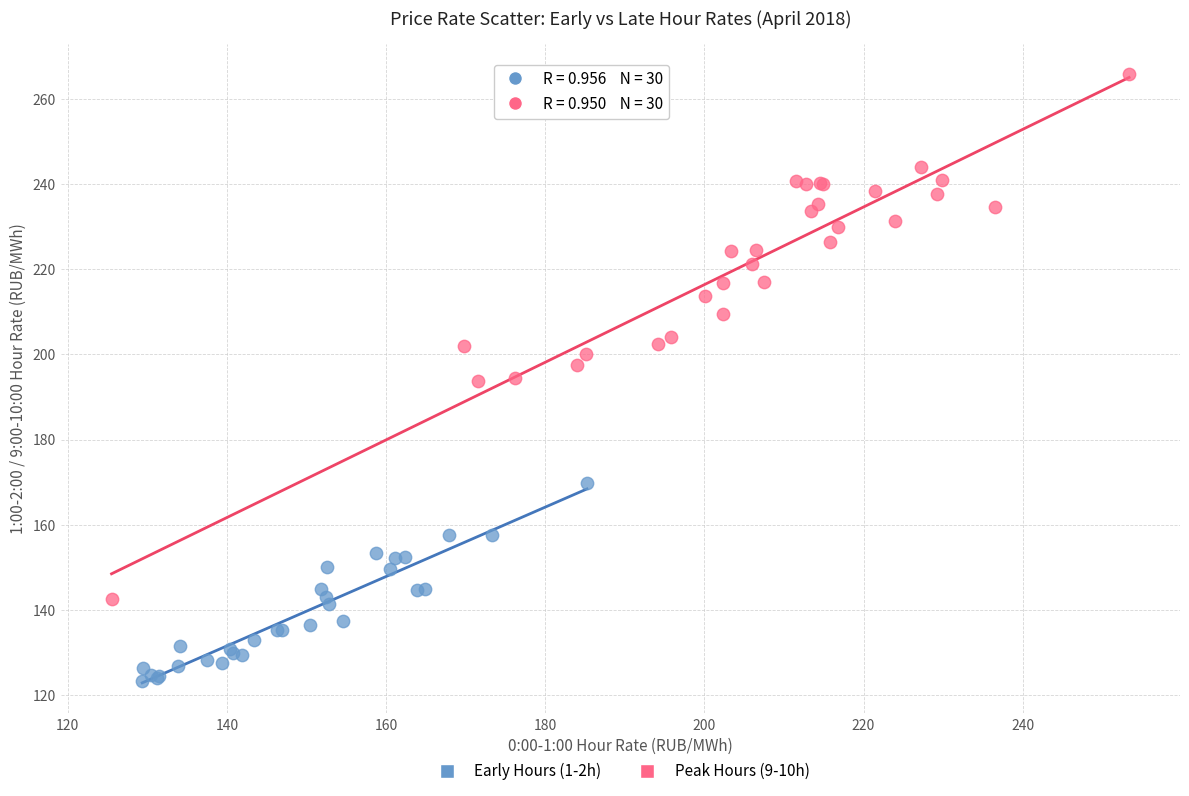

Which series has the largest Y range (max minus min)?

Peak Hours (9-10h)